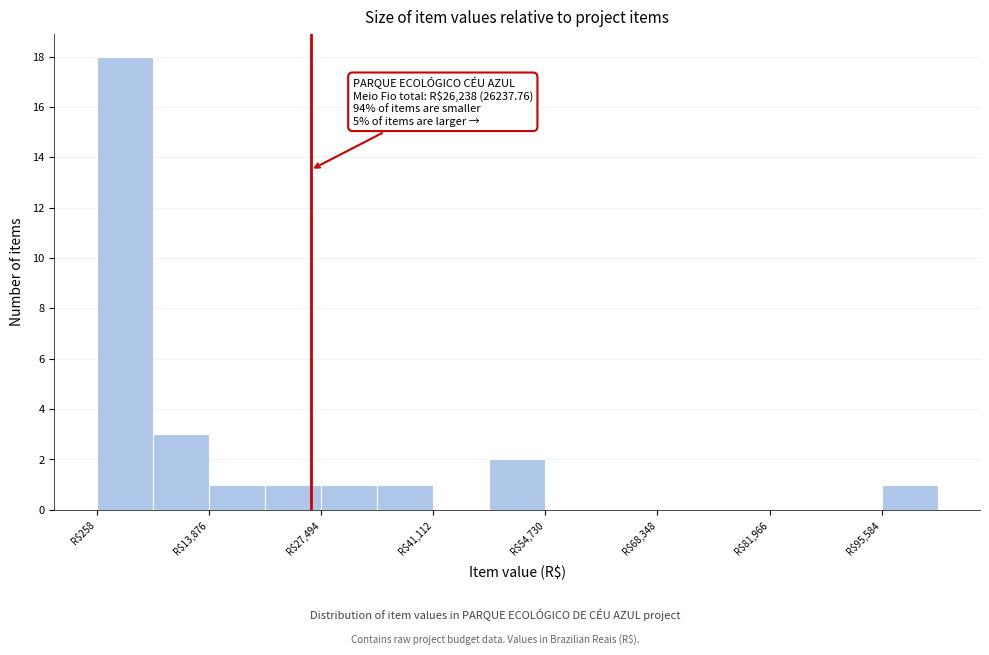

Read against the x-axis, roughly where is the centre of the tallest bar?

4000